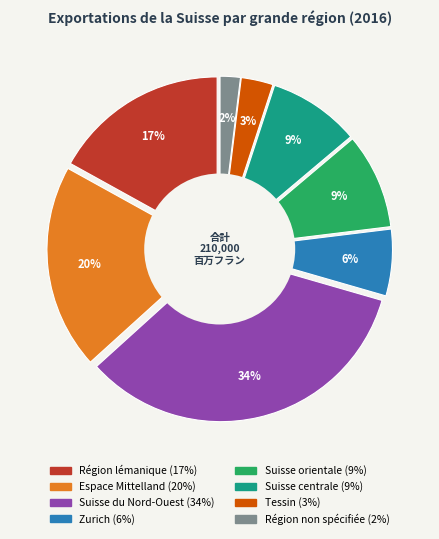

Combined, what portion of the pie is Zurich and Suisse du Nord-Ouest?

40.2%